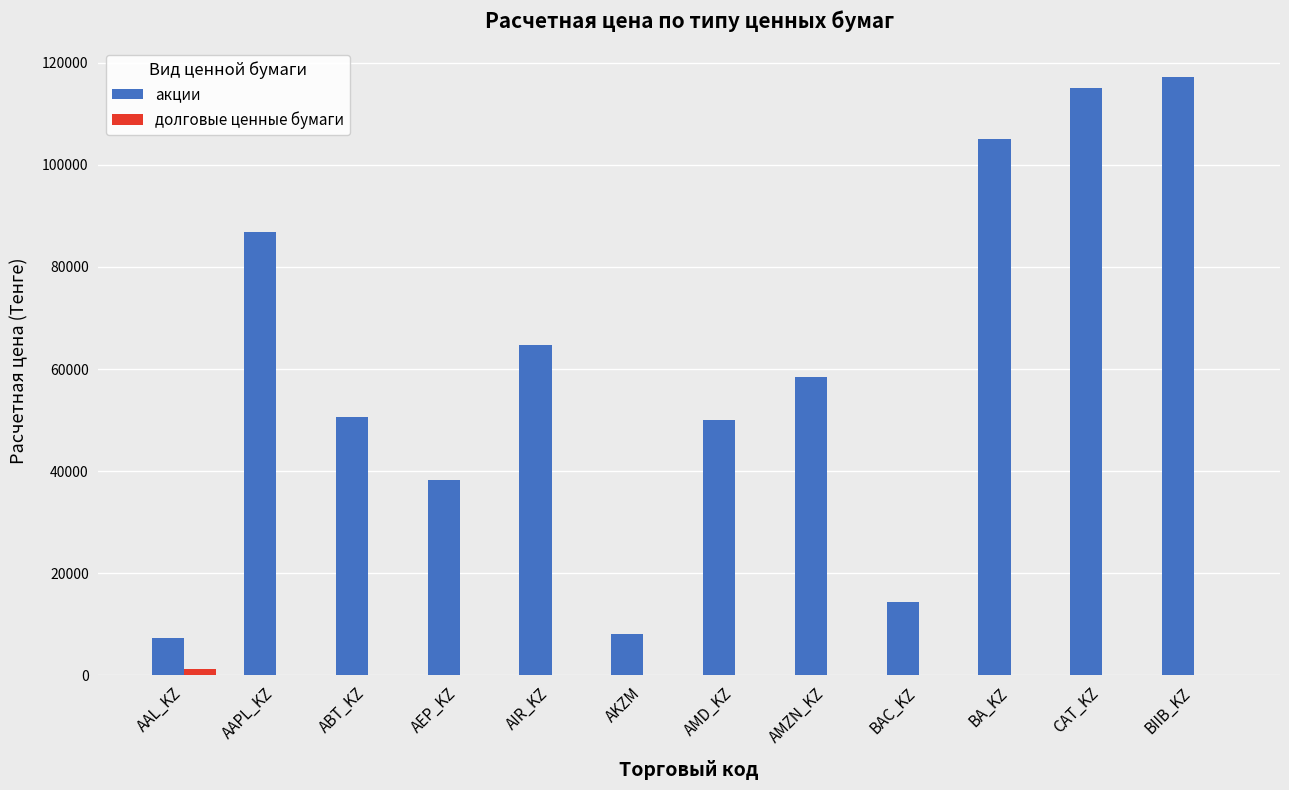

Which series has the largest range (max minus min)?

акции